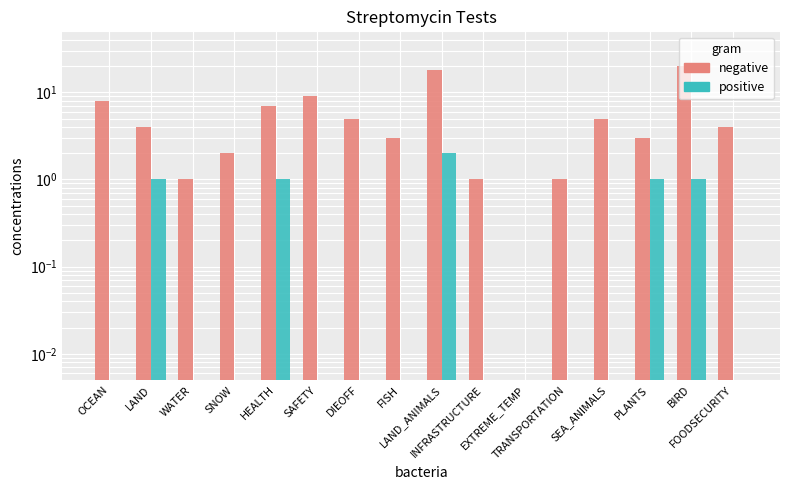

Reading left to right, what are all the values shown in this chart?

ARTICLE: OCEAN=8.0	LAND=4.0	WATER=1.0	SNOW=2.0	HEALTH=7.0	SAFETY=9.0	DIEOFF=5.0	FISH=3.0	LAND_ANIMALS=18.0	INFRASTRUCTURE=1.0	EXTREME_TEMP=0.0	TRANSPORTATION=1.0	SEA_ANIMALS=5.0	PLANTS=3.0	BIRD=20.0	FOODSECURITY=4.0
POST: OCEAN=0.0	LAND=1.0	WATER=0.0	SNOW=0.0	HEALTH=1.0	SAFETY=0.0	DIEOFF=0.0	FISH=0.0	LAND_ANIMALS=2.0	INFRASTRUCTURE=0.0	EXTREME_TEMP=0.0	TRANSPORTATION=0.0	SEA_ANIMALS=0.0	PLANTS=1.0	BIRD=1.0	FOODSECURITY=0.0